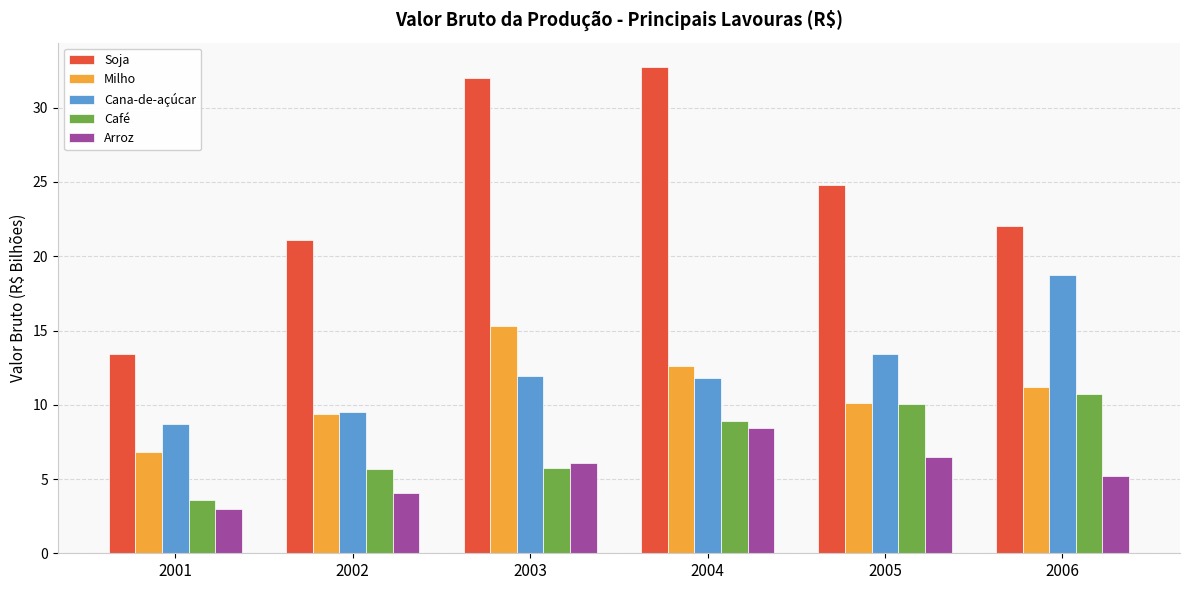

Rank the categories by Soja value from lowest to highest.

2001, 2002, 2006, 2005, 2003, 2004